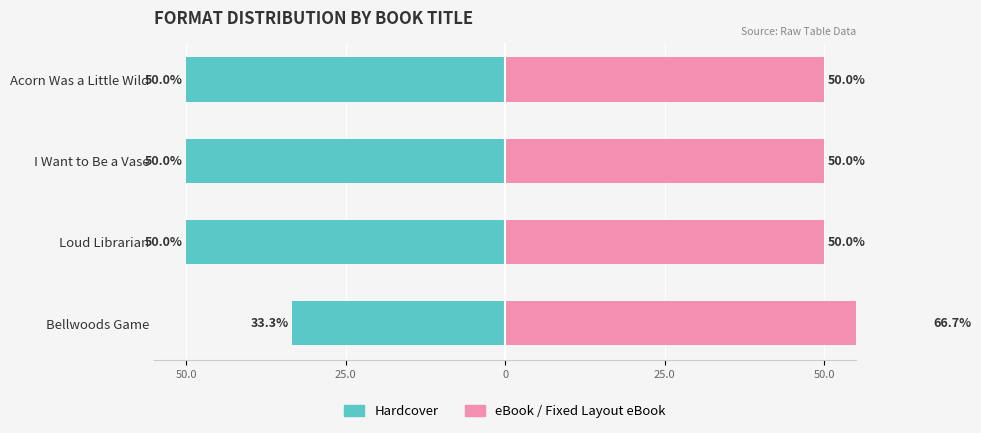

What is the minimum value for Hardcover?

33.3